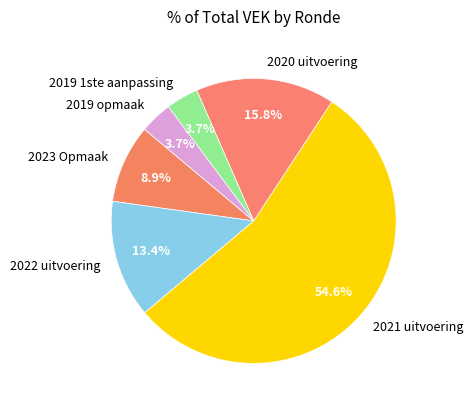

To the nearest percent, what portion does 2022 uitvoering represent?

13%